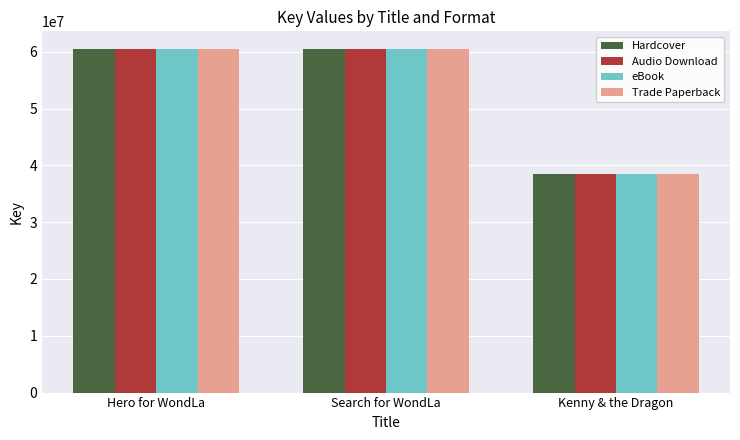

True or false: Audio Download has a value of 38497772 at Kenny & the Dragon.

True